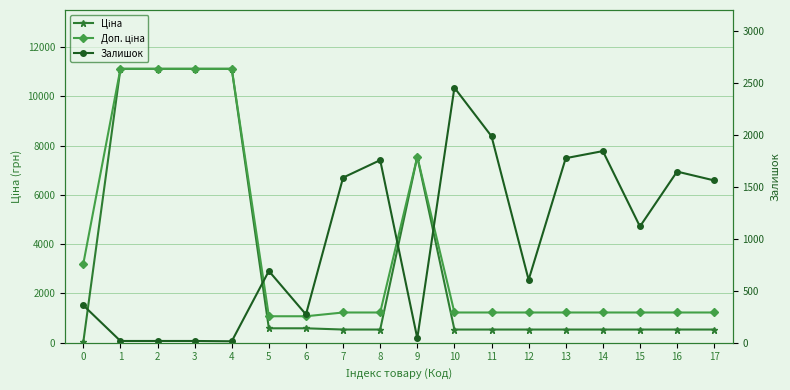

At which category is the sum across all series the highest?

1